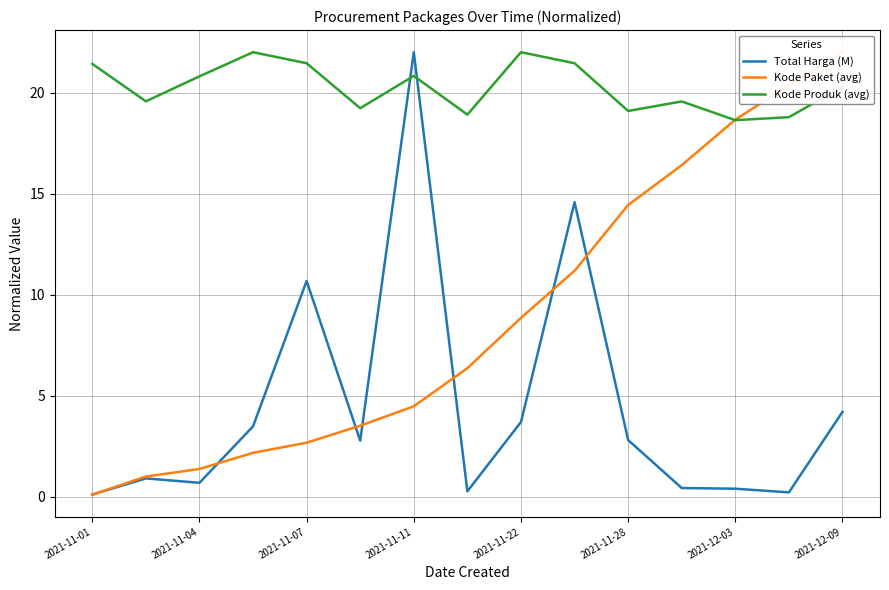

True or false: Kode Produk (avg) has a value of 8.2 at 2021-11-01.

False